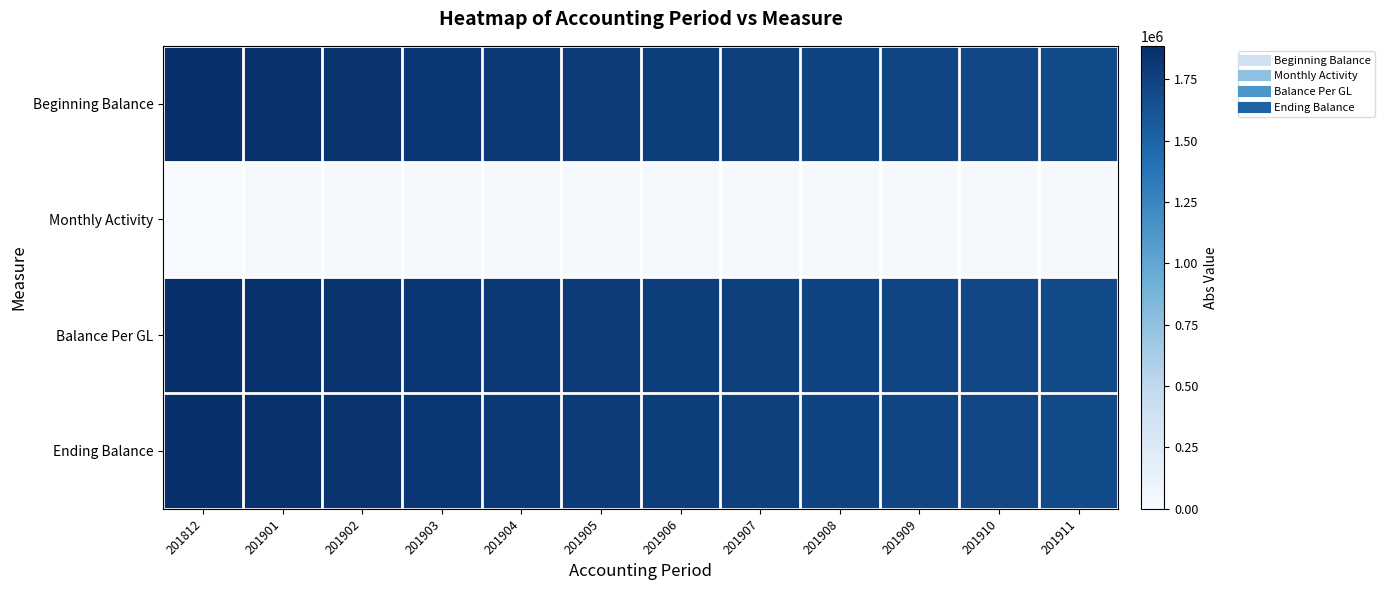

At 201904, list the series in order from largest to smallest.

Beginning Balance, Balance Per GL, Ending Balance, Monthly Activity